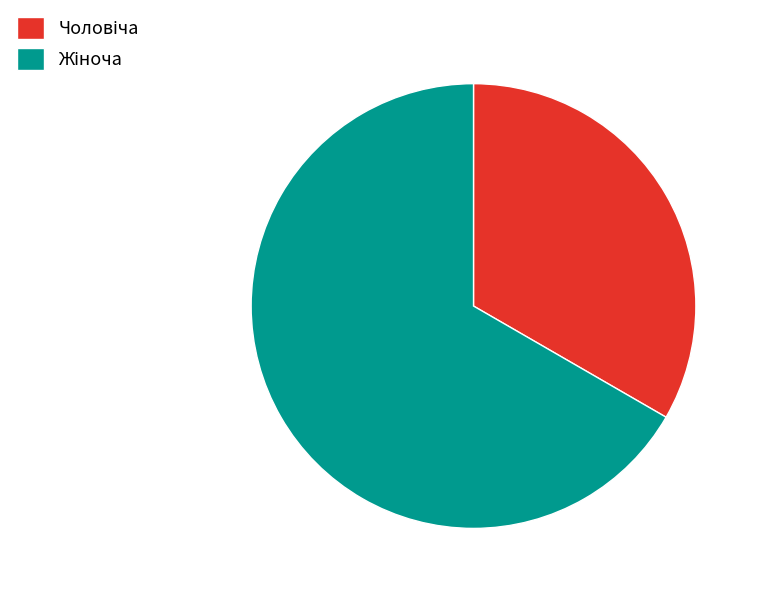

Rank the categories by value from highest to lowest.

Жіноча, Чоловіча